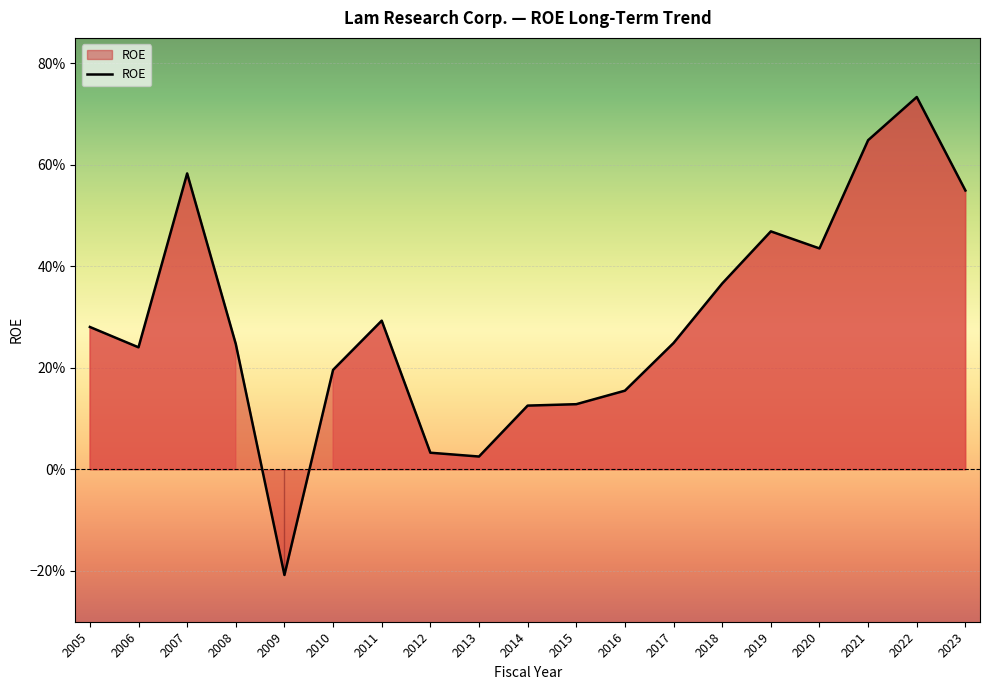

Does the chart have visible grid lines?

Yes